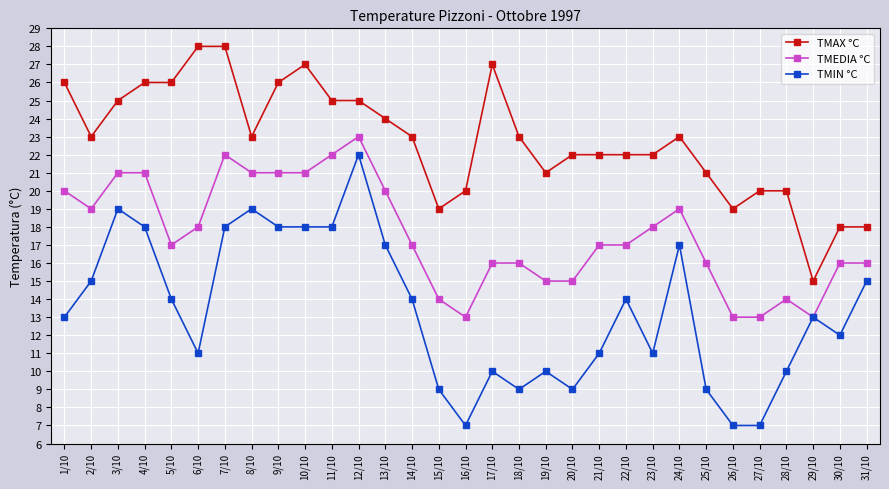

Reading left to right, extract all data points from this chart.

TMAX °C: 1/10=26	2/10=23	3/10=25	4/10=26	5/10=26	6/10=28	7/10=28	8/10=23	9/10=26	10/10=27	11/10=25	12/10=25	13/10=24	14/10=23	15/10=19	16/10=20	17/10=27	18/10=23	19/10=21	20/10=22	21/10=22	22/10=22	23/10=22	24/10=23	25/10=21	26/10=19	27/10=20	28/10=20	29/10=15	30/10=18	31/10=18
TMEDIA °C: 1/10=20	2/10=19	3/10=21	4/10=21	5/10=17	6/10=18	7/10=22	8/10=21	9/10=21	10/10=21	11/10=22	12/10=23	13/10=20	14/10=17	15/10=14	16/10=13	17/10=16	18/10=16	19/10=15	20/10=15	21/10=17	22/10=17	23/10=18	24/10=19	25/10=16	26/10=13	27/10=13	28/10=14	29/10=13	30/10=16	31/10=16
TMIN °C: 1/10=13	2/10=15	3/10=19	4/10=18	5/10=14	6/10=11	7/10=18	8/10=19	9/10=18	10/10=18	11/10=18	12/10=22	13/10=17	14/10=14	15/10=9	16/10=7	17/10=10	18/10=9	19/10=10	20/10=9	21/10=11	22/10=14	23/10=11	24/10=17	25/10=9	26/10=7	27/10=7	28/10=10	29/10=13	30/10=12	31/10=15